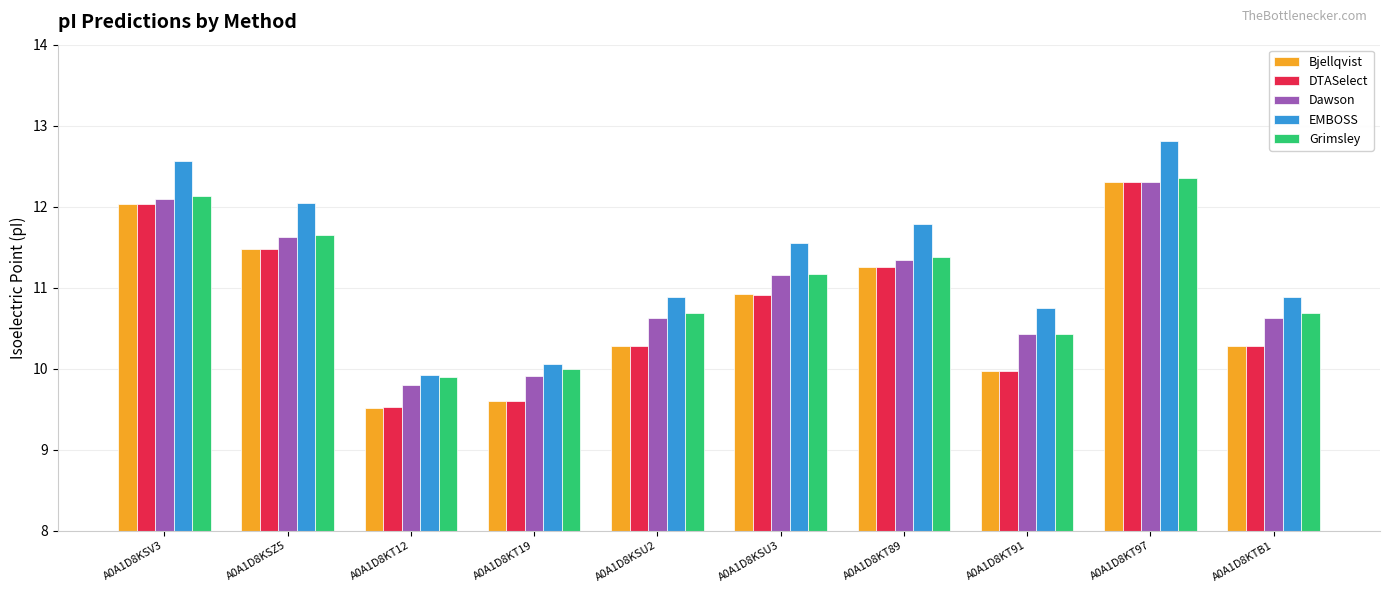

What is the difference between the highest and lowest values at A0A1D8KT89?

0.5